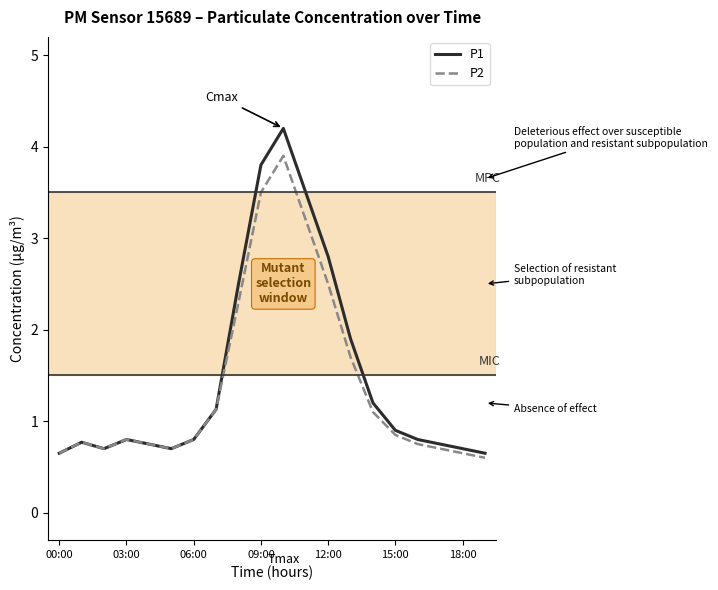

Which series has the largest range (max minus min)?

P1